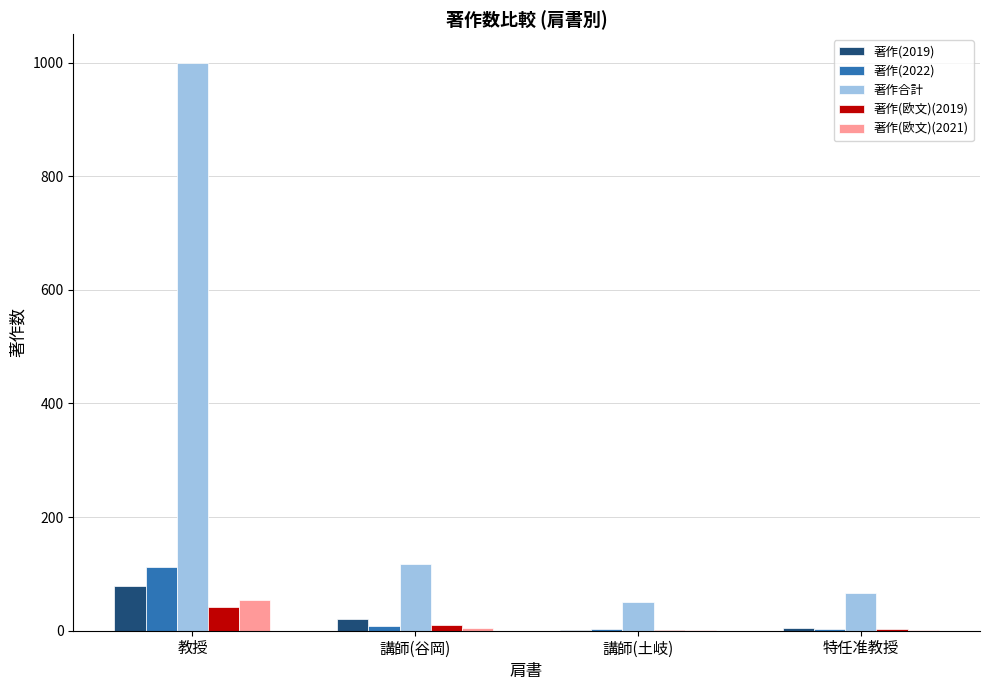

Which category has the highest value across all series?

教授